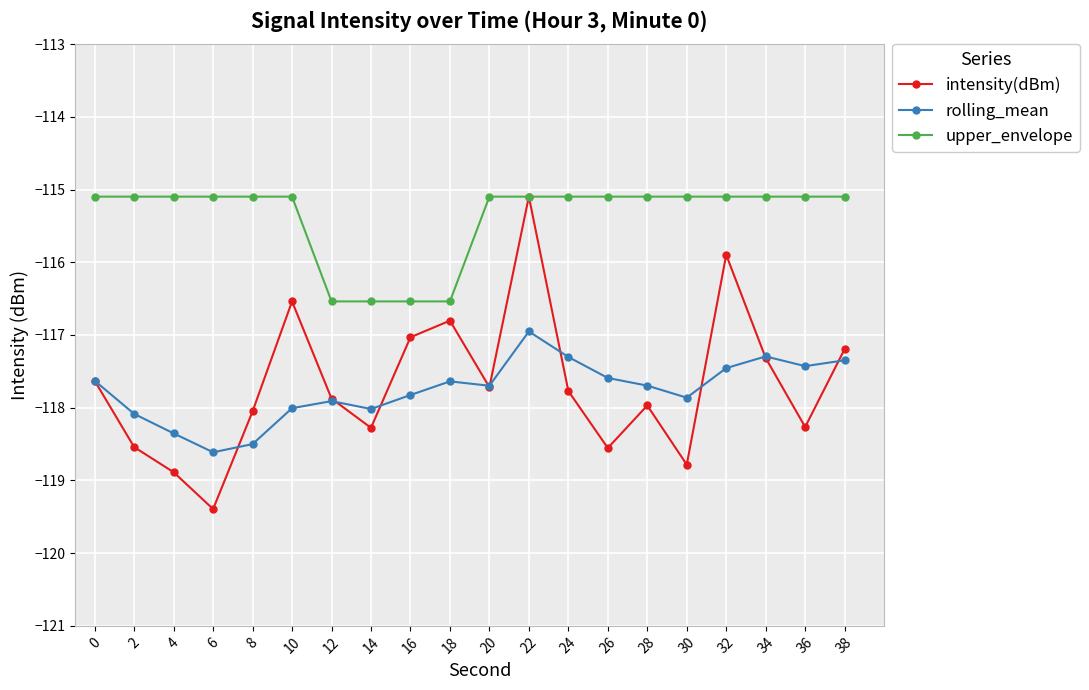

True or false: upper_envelope and rolling_mean cross at least once.

False